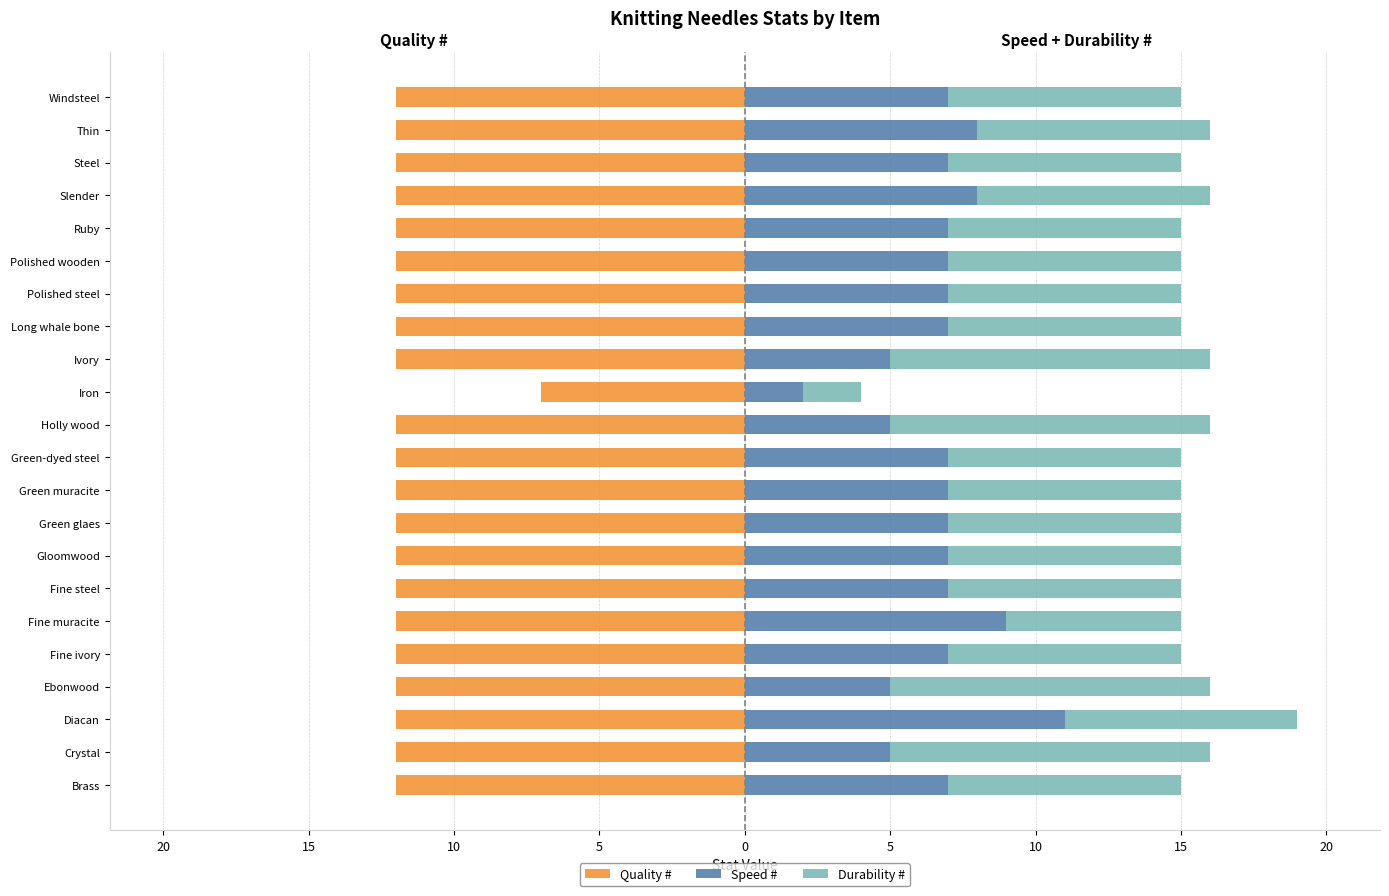

What value does the Speed # series have at Long whale bone?

7